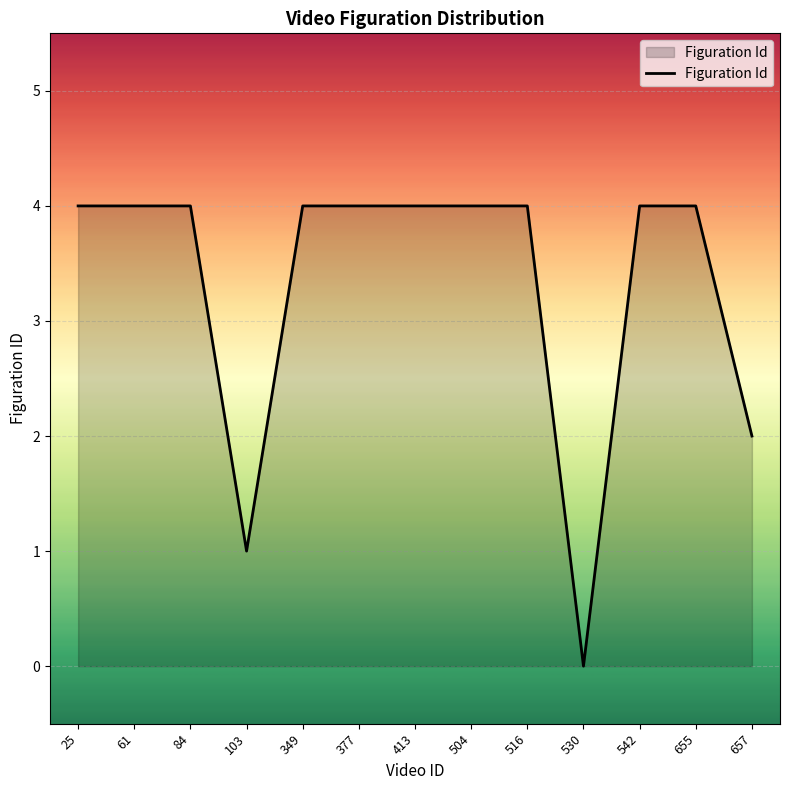

Between 542 and 530, which is larger?

542